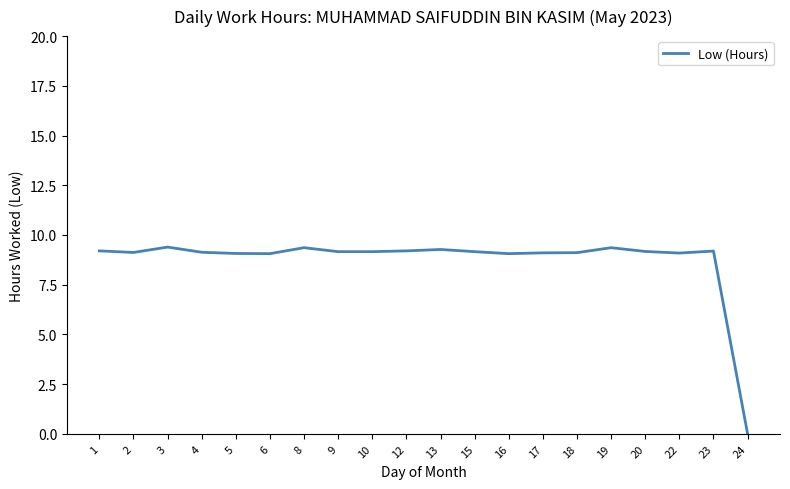

How many values are above zero?

19